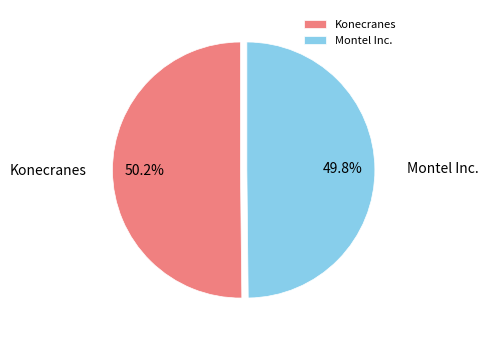

Combined, what portion of the pie is Montel Inc. and Konecranes?

100.0%